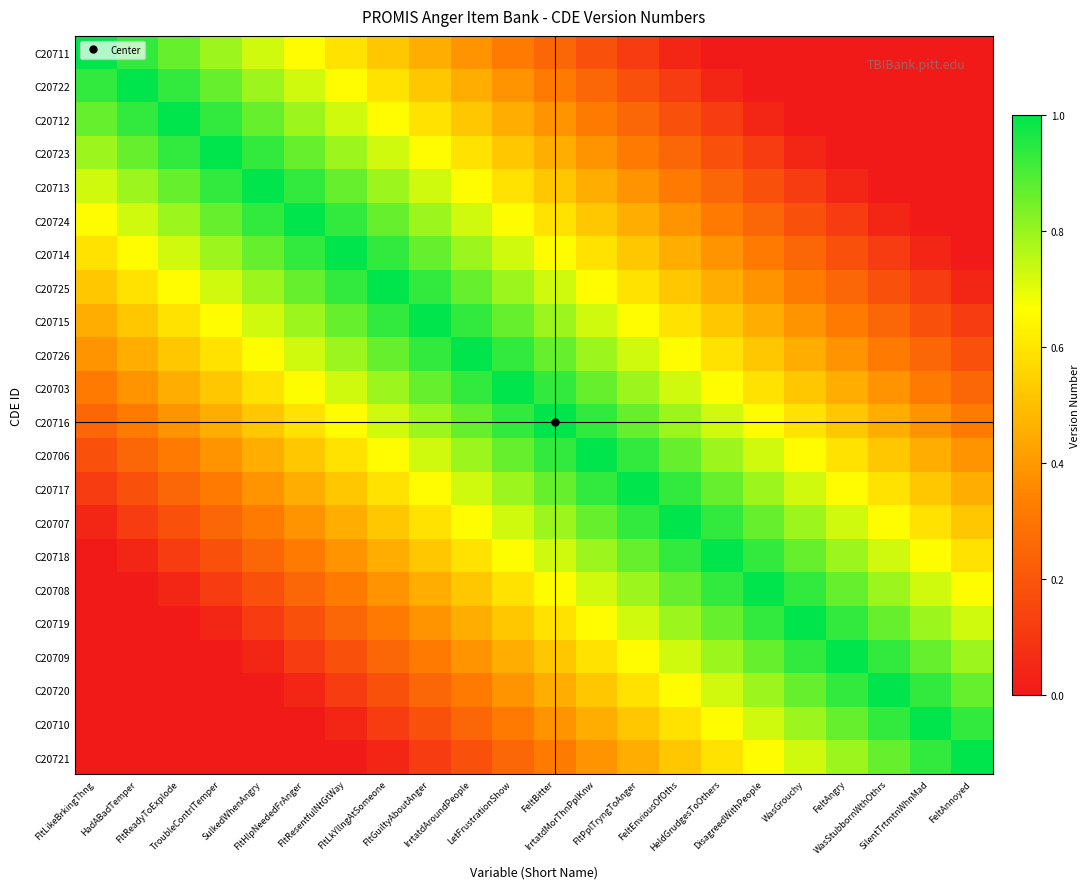

Which label corresponds to the largest value in the chart?

FltLikeBrkingThng